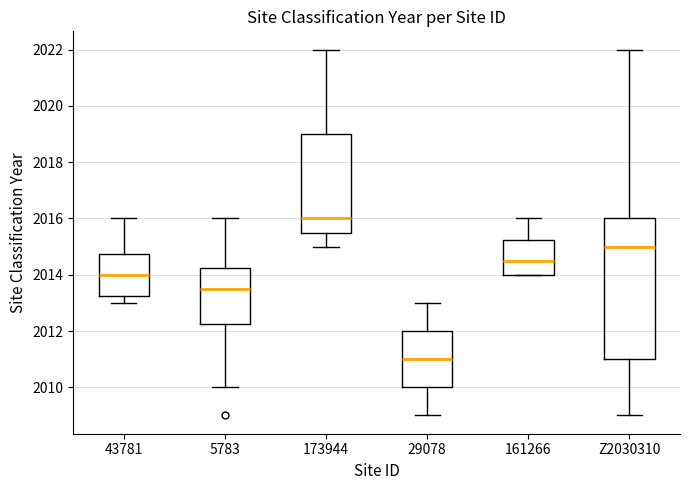

Reading left to right, read every box against the y-axis: the position of its median line, the range the box covers, and the ends of its whiskers. The values are not printed on the chart, so give them approximately, as read against the axis.

43781: median 2014.0, box 2013.2 to 2014.8, whiskers 2013.0 to 2016.0
5783: median 2013.6, box 2012.2 to 2014.2, whiskers 2010.0 to 2016.0
173944: median 2016.0, box 2015.6 to 2019.0, whiskers 2015.0 to 2022.0
29078: median 2011.0, box 2010.0 to 2012.0, whiskers 2009.0 to 2013.0
161266: median 2014.6, box 2014.0 to 2015.2, whiskers 2014.0 to 2016.0
Z2030310: median 2015.0, box 2011.0 to 2016.0, whiskers 2009.0 to 2022.0